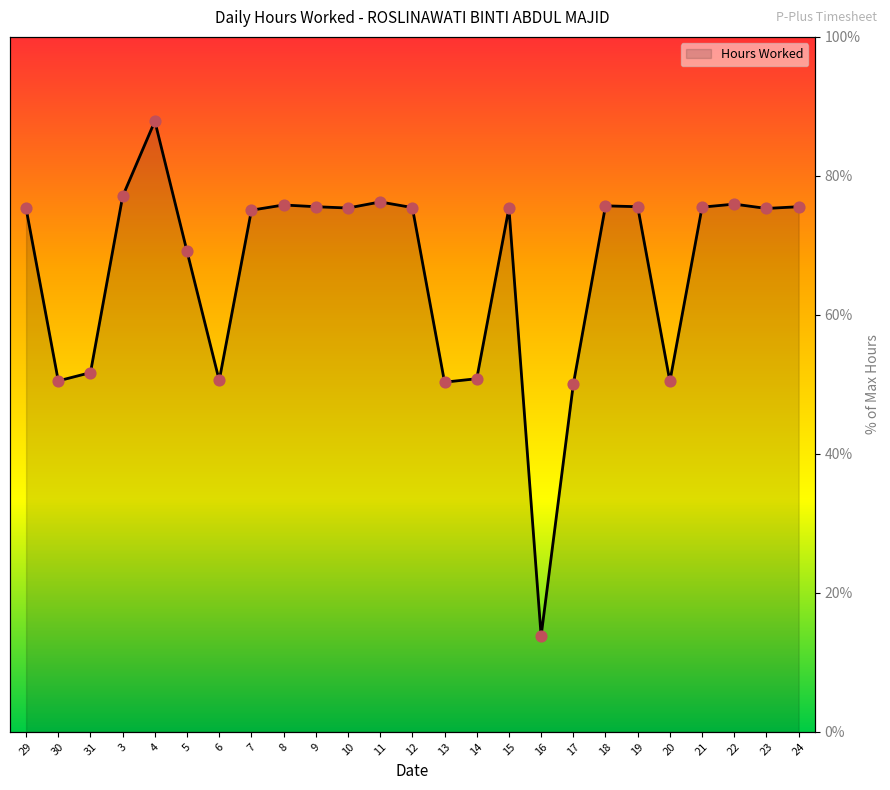

What is the ratio of the value at 20 to the value at 12?

0.7